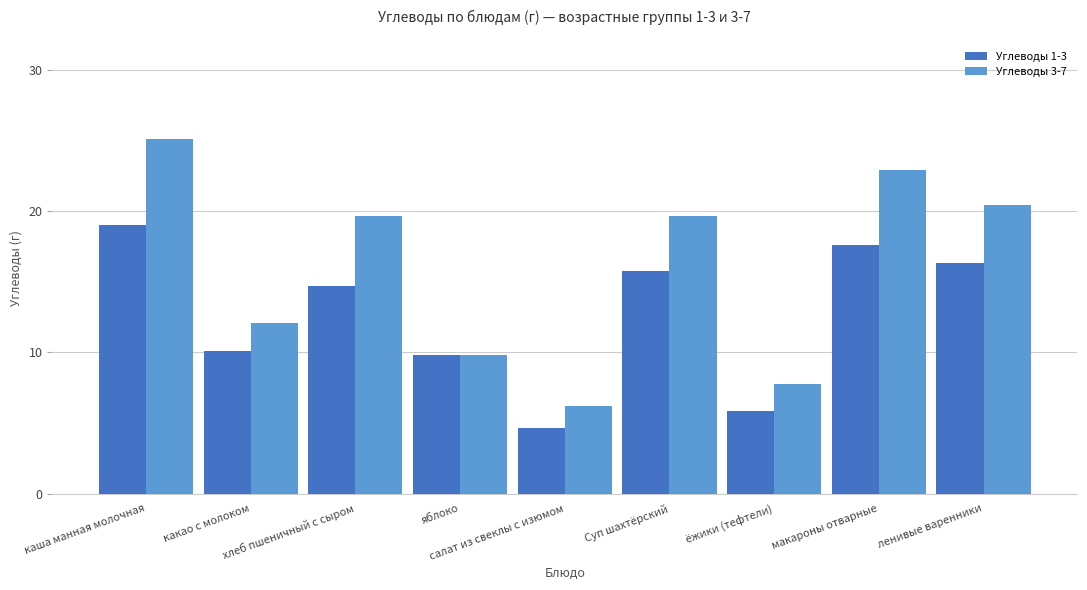

Which series has the largest total across all categories?

Углеводы 3-7